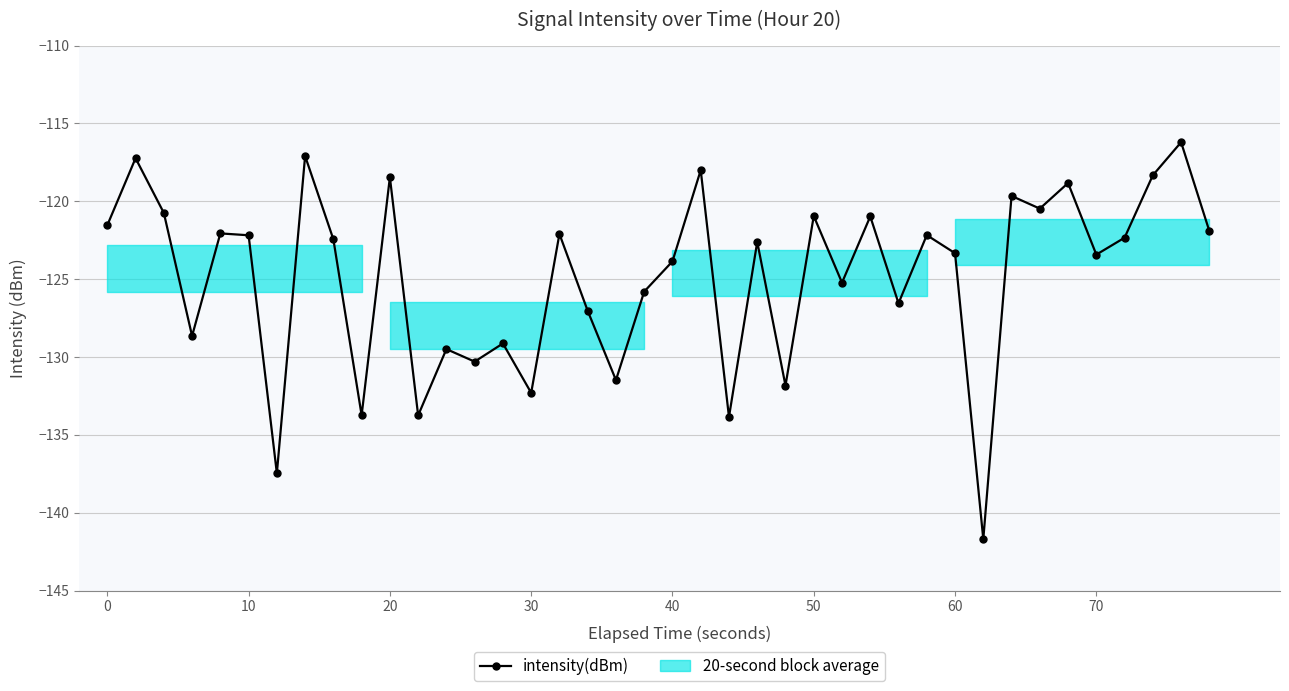

Reading left to right, what are all the values shown in this chart?

-121.5	-117.2	-120.7	-128.7	-122.1	-122.2	-137.5	-117.1	-122.4	-133.7	-118.5	-133.8	-129.5	-130.3	-129.1	-132.3	-122.1	-127.0	-131.5	-125.8	-123.9	-118.0	-133.9	-122.6	-131.8	-120.9	-125.2	-121.0	-126.6	-122.2	-123.3	-141.7	-119.7	-120.5	-118.8	-123.4	-122.3	-118.3	-116.2	-121.9